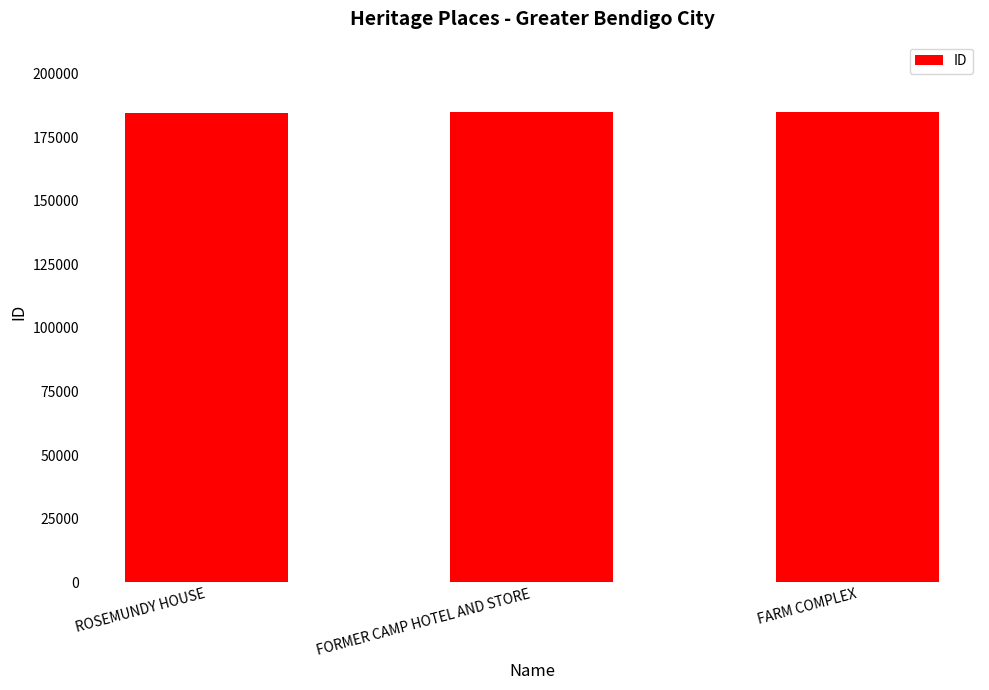

Approximately how many times larger is the value at FARM COMPLEX compared to FORMER CAMP HOTEL AND STORE?

1.0